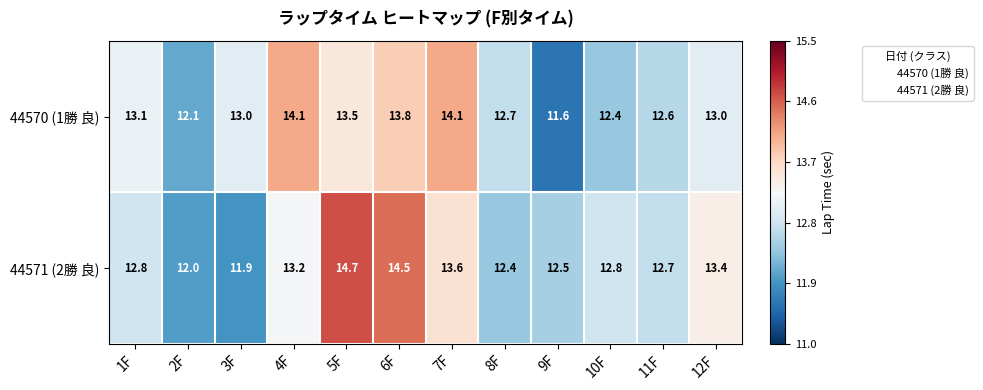

The value of 44570 (1勝 良) at 10F is 18.4. True or false?

False